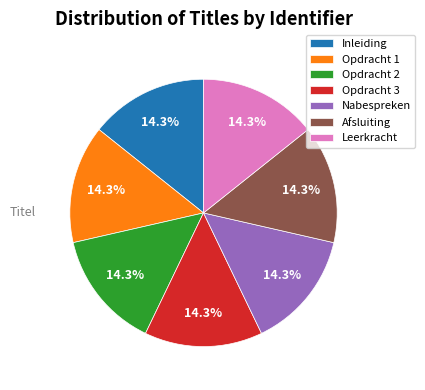

How many segments does this pie chart have?

7